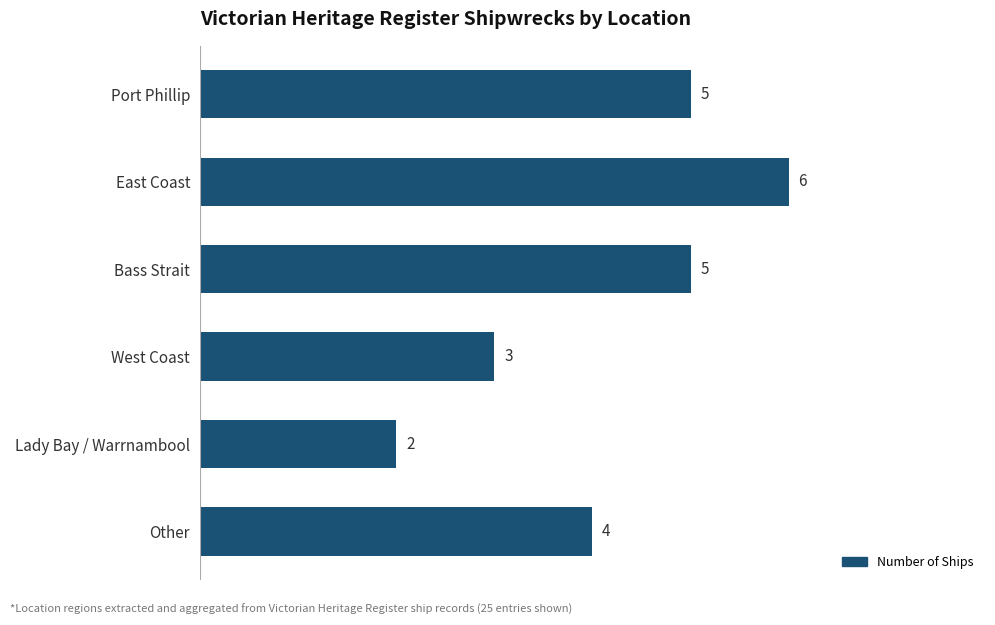

Which category has the lowest value across all series?

Lady Bay / Warrnambool